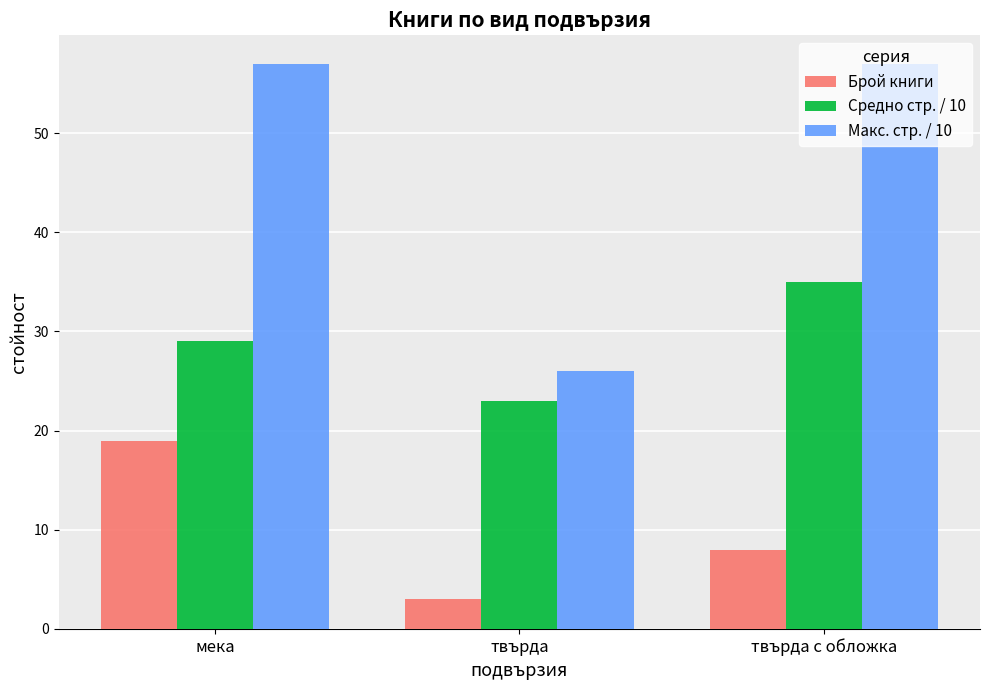

What is the difference between the highest and lowest values at твърда с обложка?

49